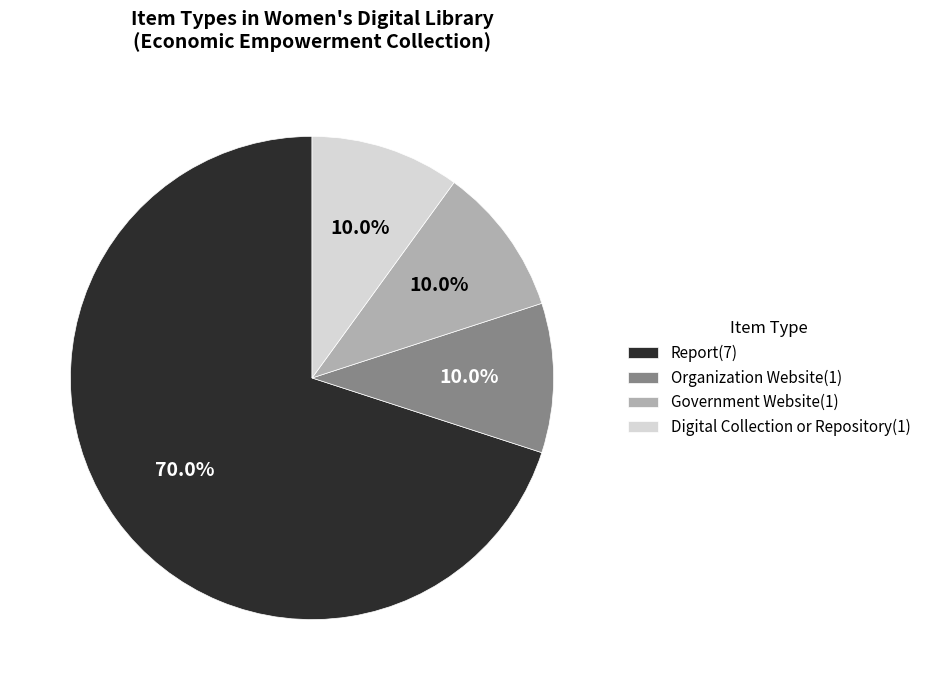

To the nearest percent, what is the average slice percentage?

25%